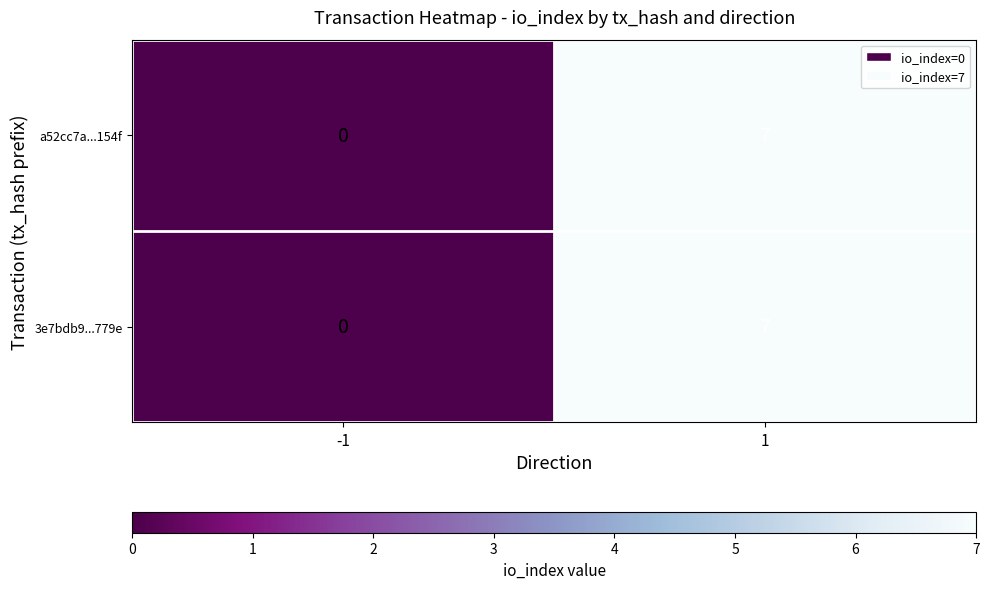

What is the maximum value for a52cc7a...154f?

7